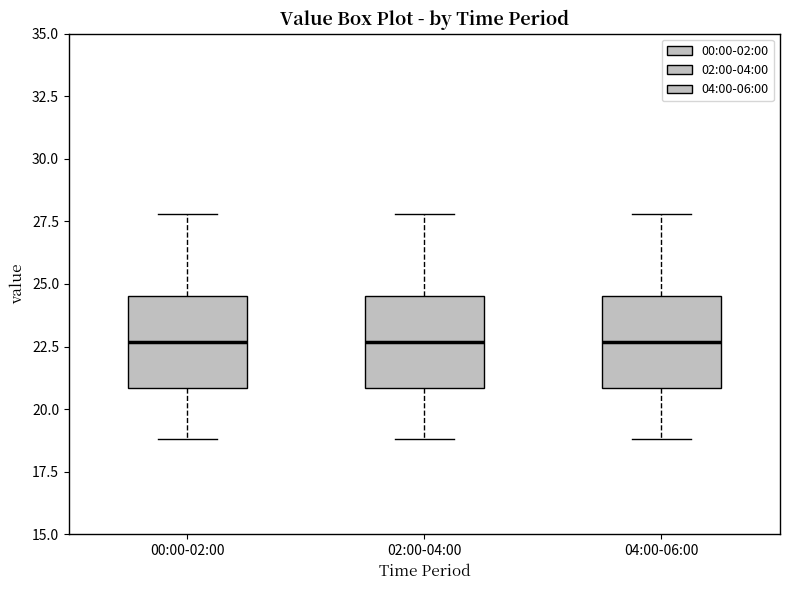

Reading left to right, transcribe this box plot: for each box, give where its median line is, the range the box spans, and where its two whiskers end, as read against the y-axis. The values are not printed on the chart, so give them approximately, as read against the axis.

00:00-02:00: median 22.5, box 21.0 to 24.5, whiskers 19.0 to 28.0
02:00-04:00: median 22.5, box 21.0 to 24.5, whiskers 19.0 to 28.0
04:00-06:00: median 22.5, box 21.0 to 24.5, whiskers 19.0 to 28.0